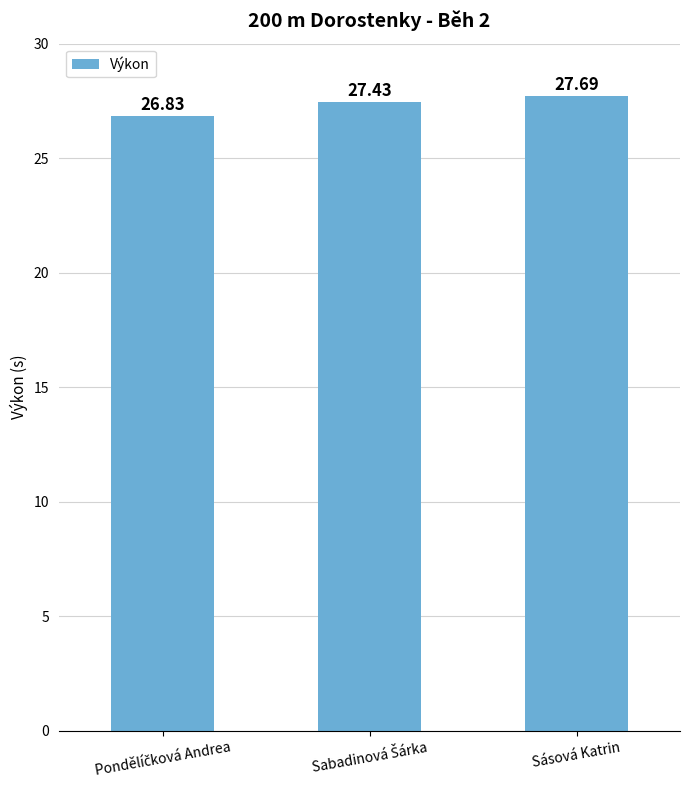

What is the difference between the second highest and minimum values?

0.6